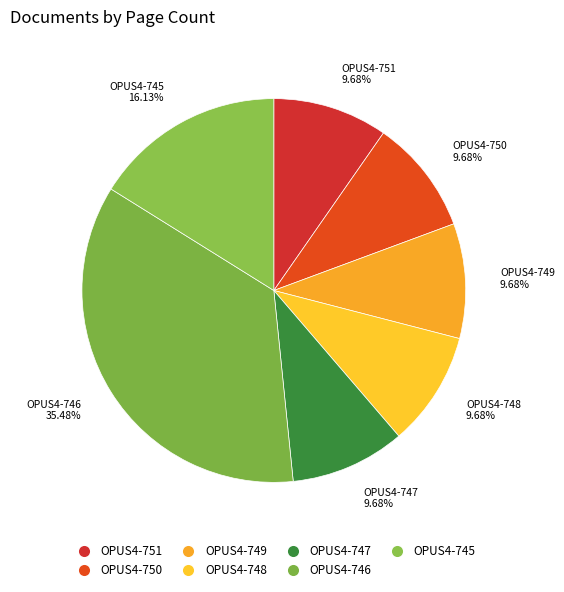

Combined, what portion of the pie is OPUS4-750 and OPUS4-748?

19.4%